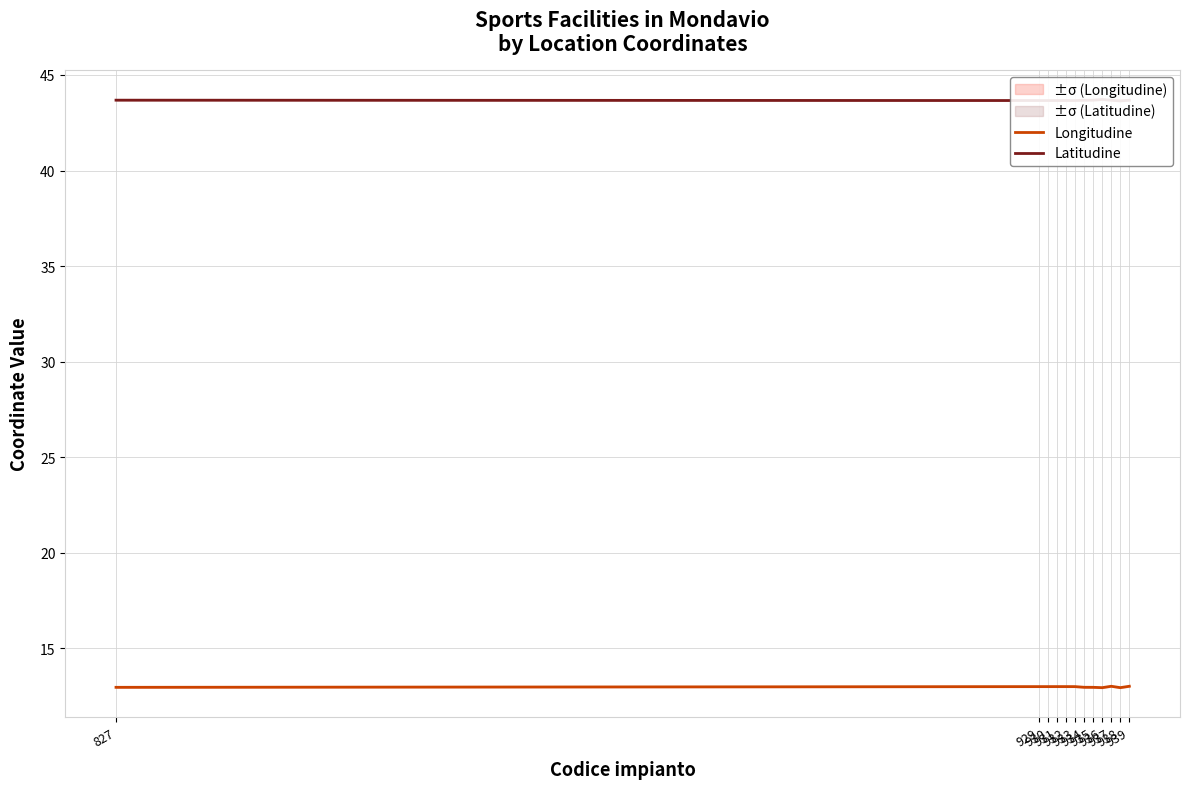

True or false: Latitudine and Longitudine intersect in this chart.

False